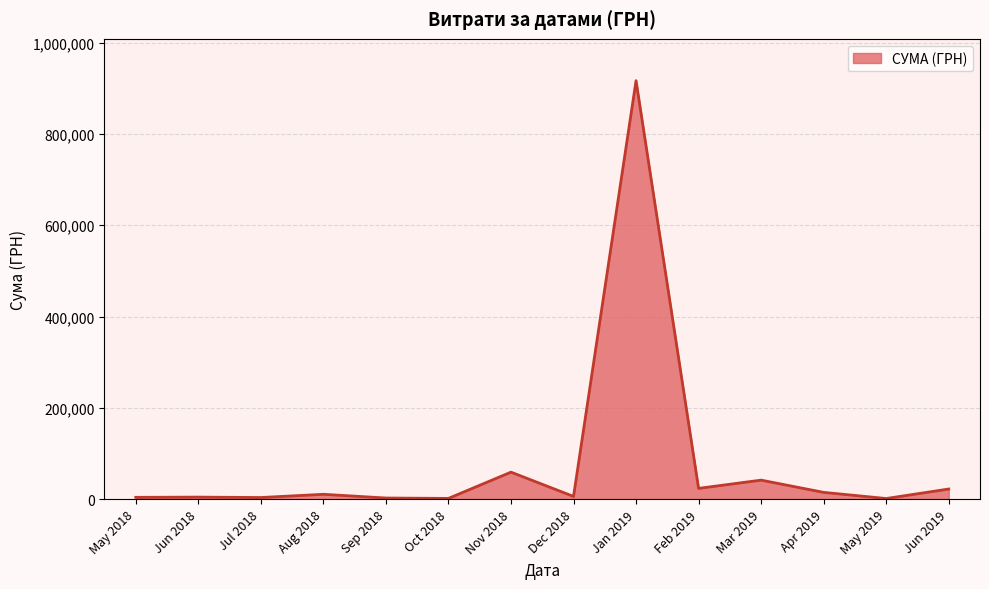

What is the difference between the maximum and minimum values?

915437.1